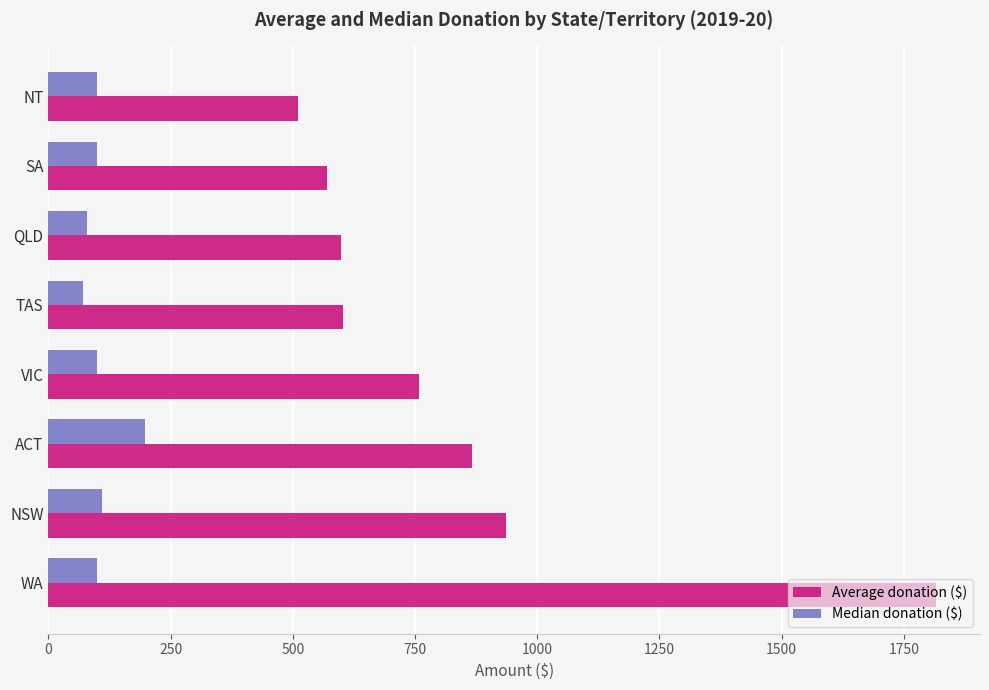

What is the smallest value displayed?

70